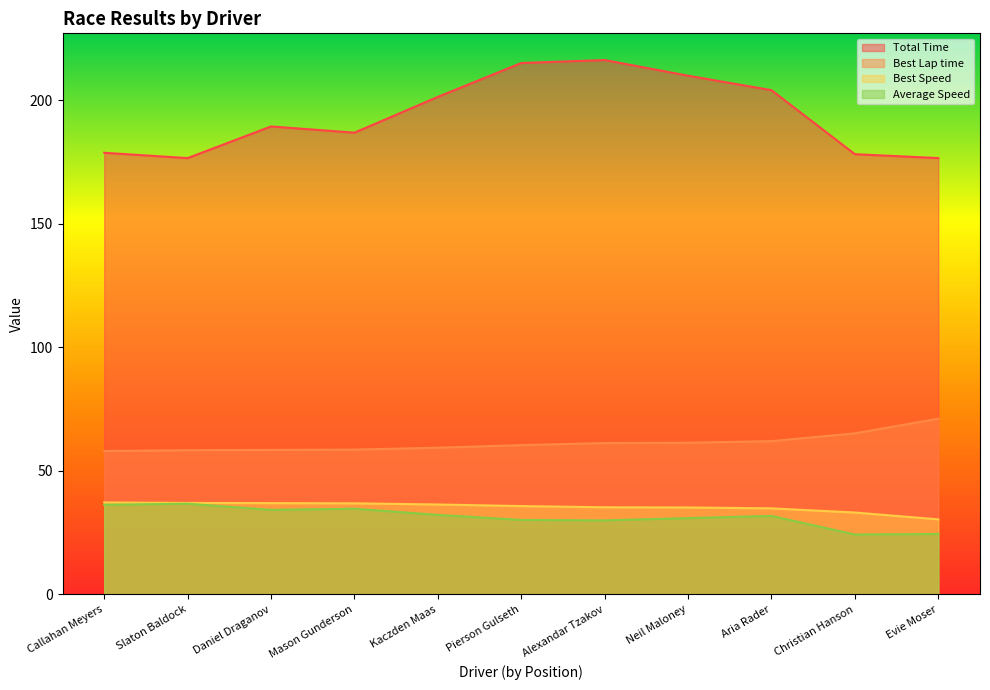

The value of Best Speed at Daniel Draganov is 8.3. True or false?

False